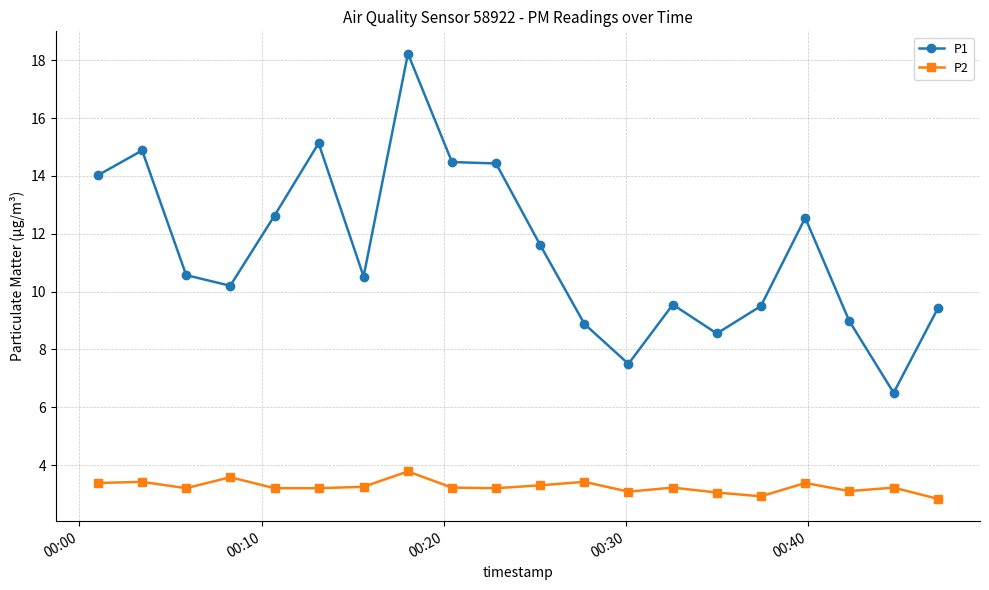

What is the maximum value for P2?

3.8